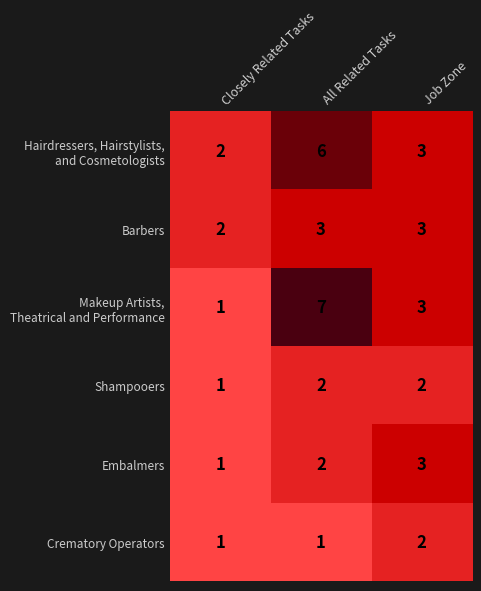

What is the sum of all Embalmers values?

6